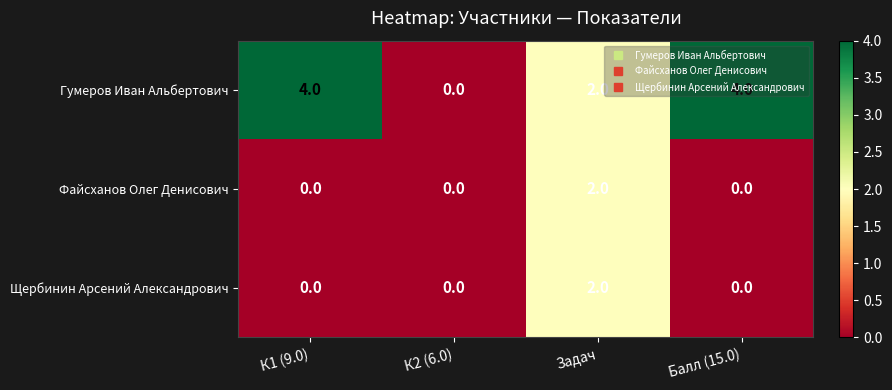

Which series has the largest range (max minus min)?

Гумеров Иван Альбертович